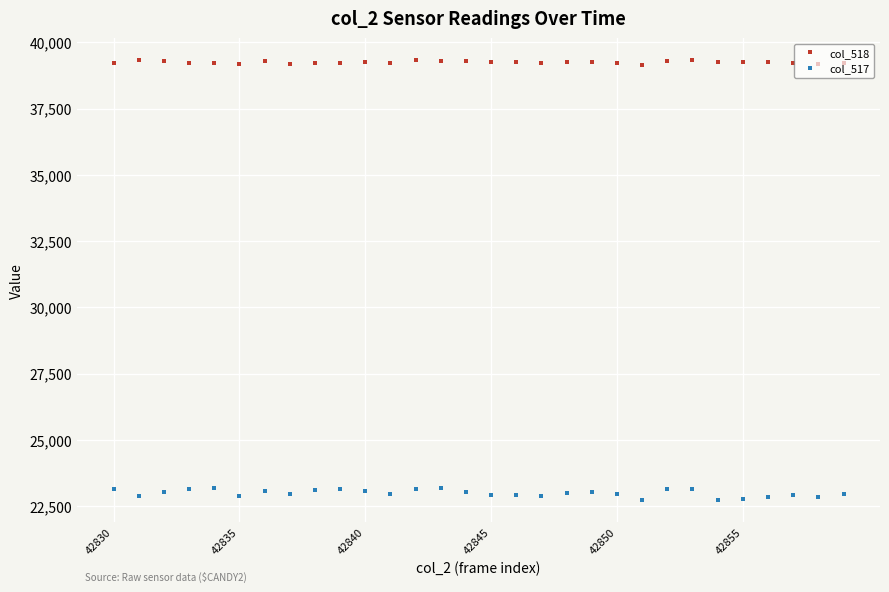

How many values in the col_517 series are below 22992?

15